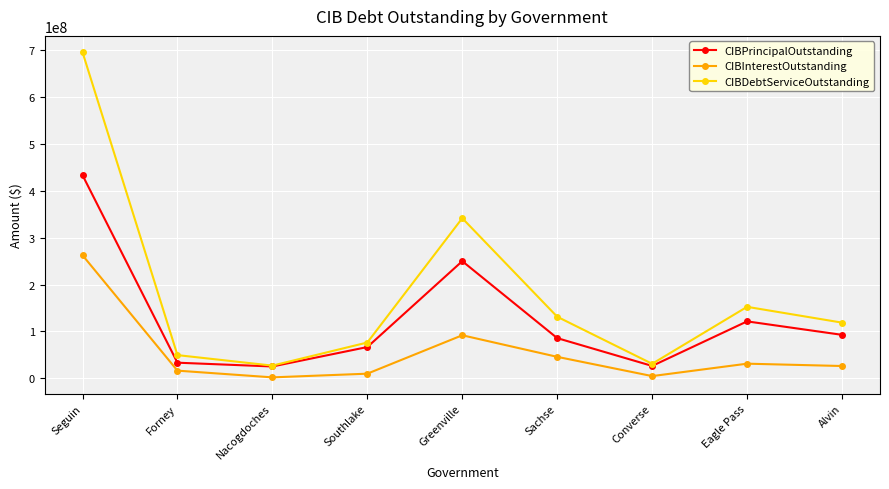

True or false: CIBPrincipalOutstanding and CIBInterestOutstanding intersect in this chart.

False